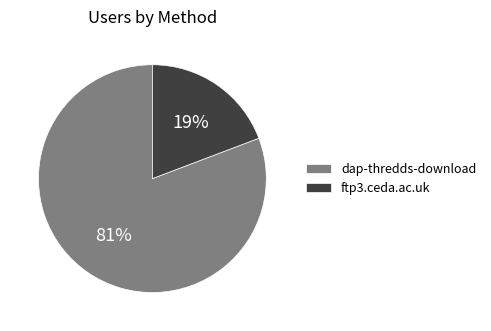

What percentage is the dap-thredds-download slice, to the nearest percent?

81%